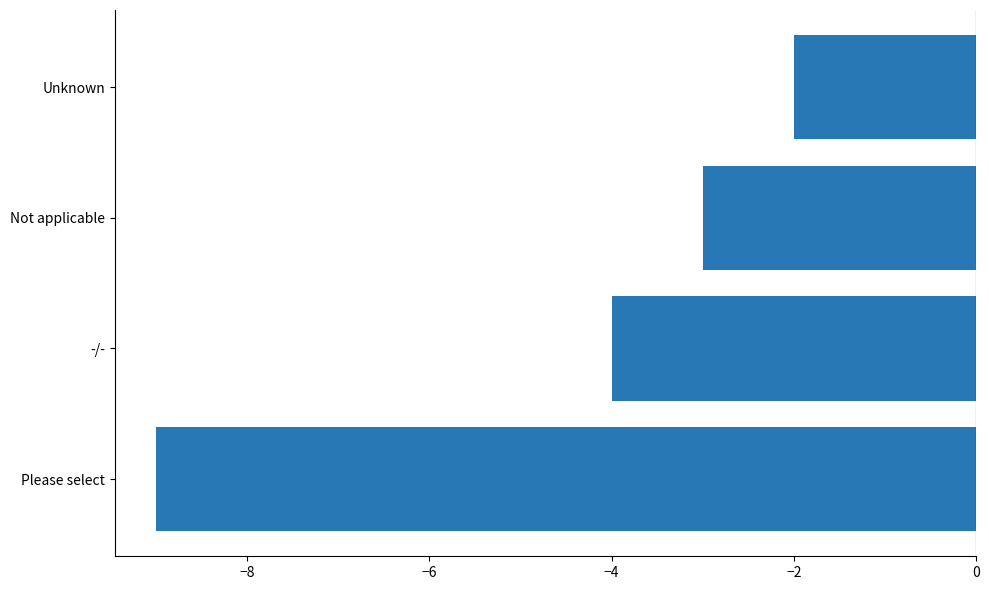

Reading top to bottom, list all the values displayed in this chart.

Unknown=-2	Not applicable=-3	-/-=-4	Please select=-9